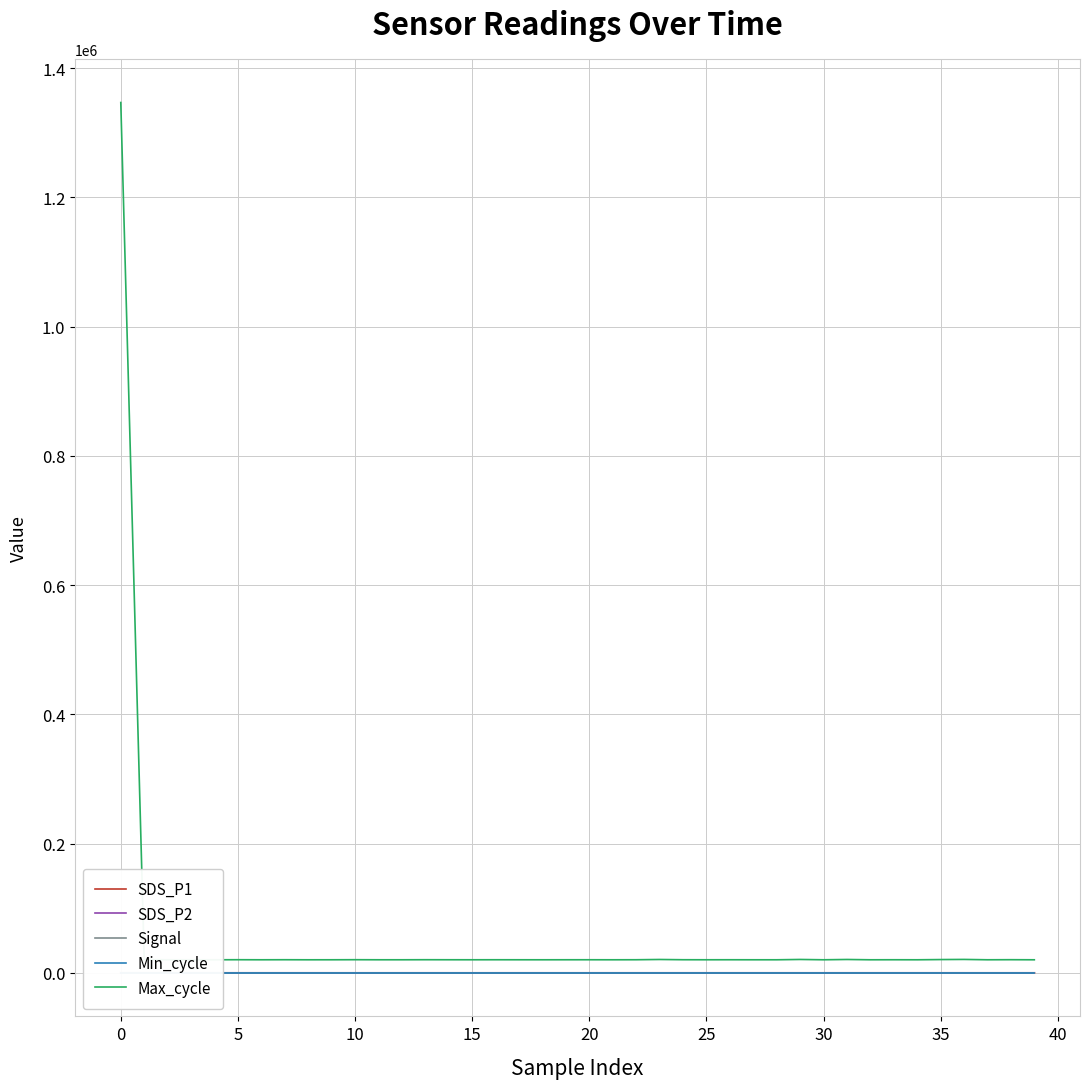

Between 20 and 39, which series saw the biggest shift?

Max_cycle